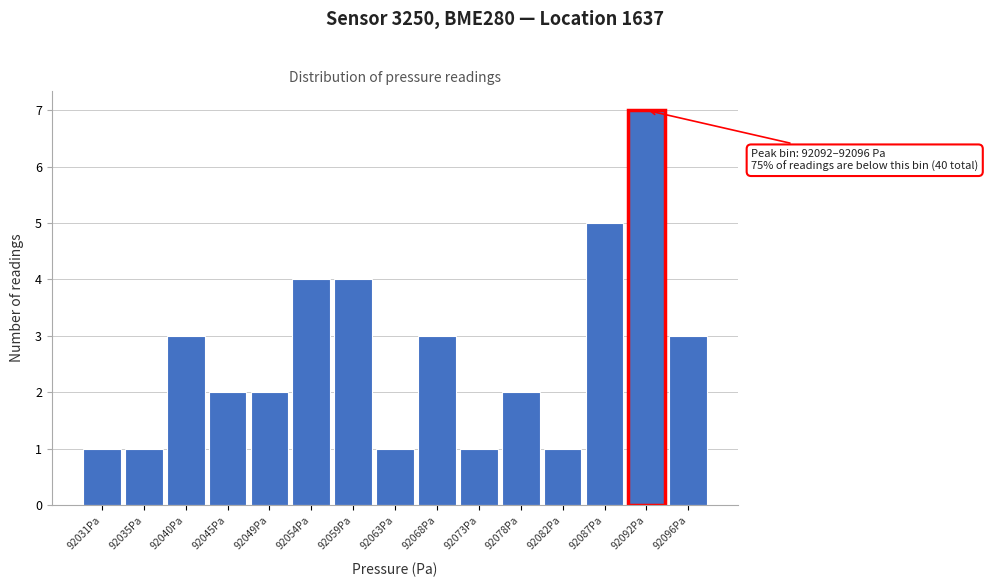

Reading left to right, transcribe all the data shown in this chart.

1	1	3	2	2	4	4	1	3	1	2	1	5	7	3